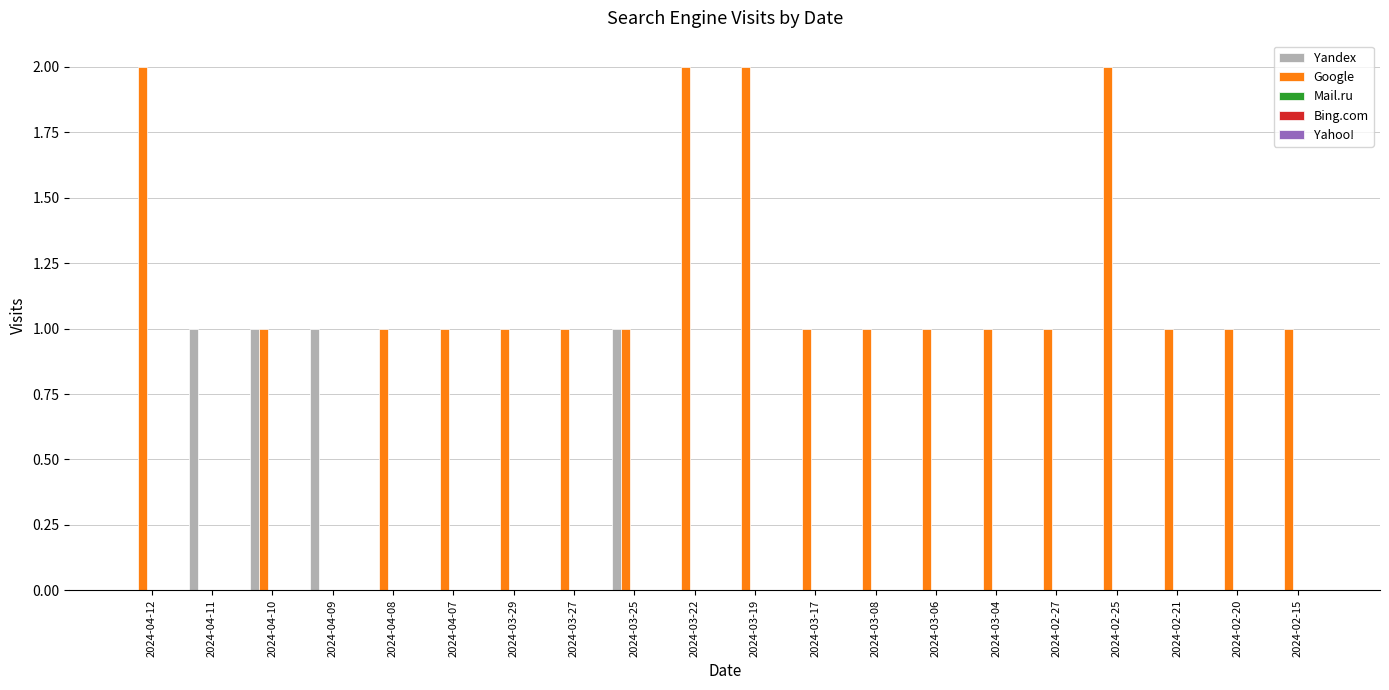

Which series has the largest total across all categories?

Google